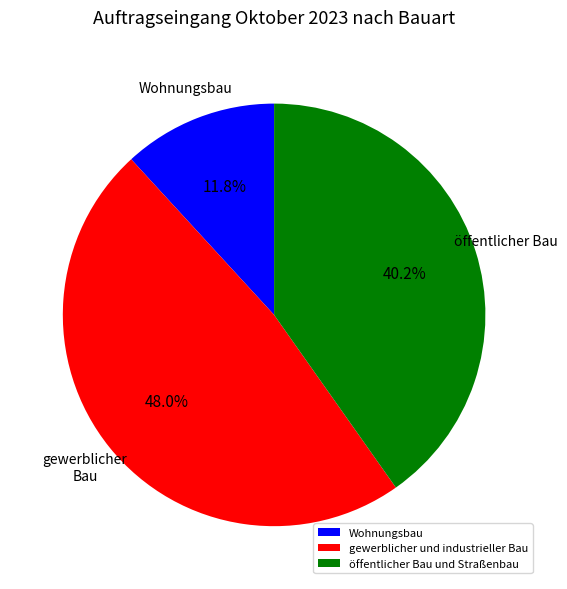

Which category has the biggest portion of the pie?

gewerblicher und industrieller Bau